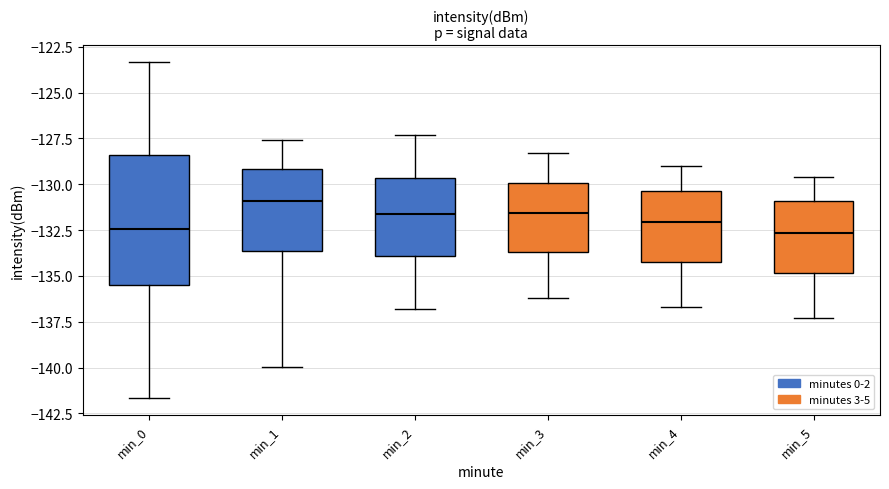

Which box is the tallest, from its lower edge to its upper edge?

min_0